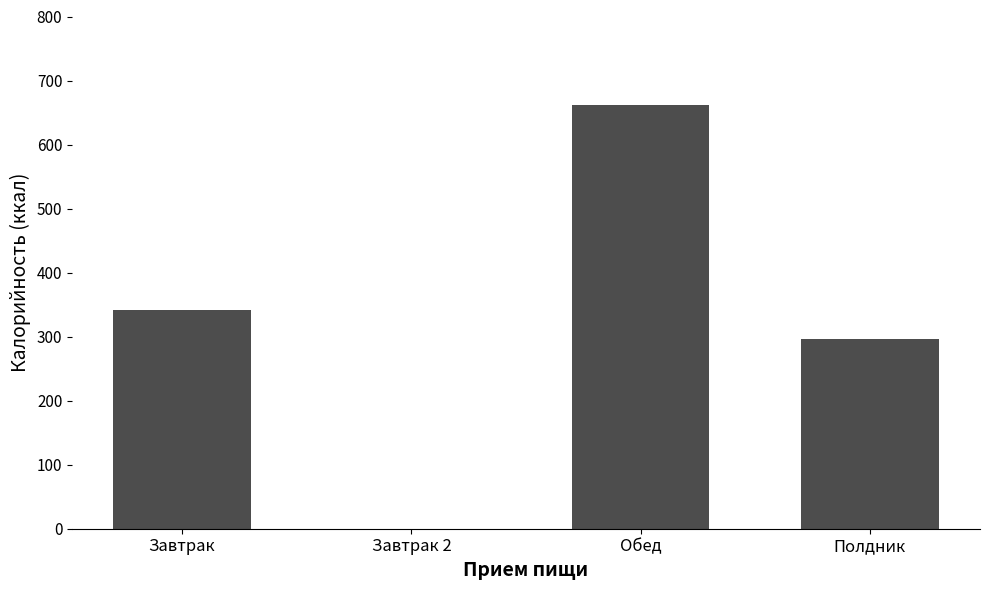

What is the approximate value at Полдник?

296.0